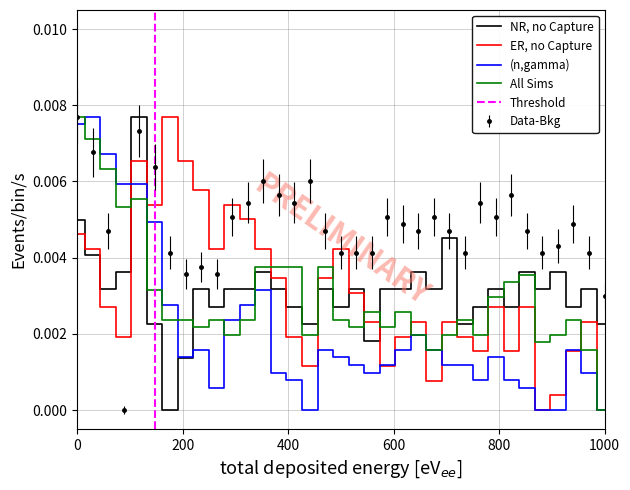

True or false: Data-Bkg and (n,gamma) cross at least once.

True